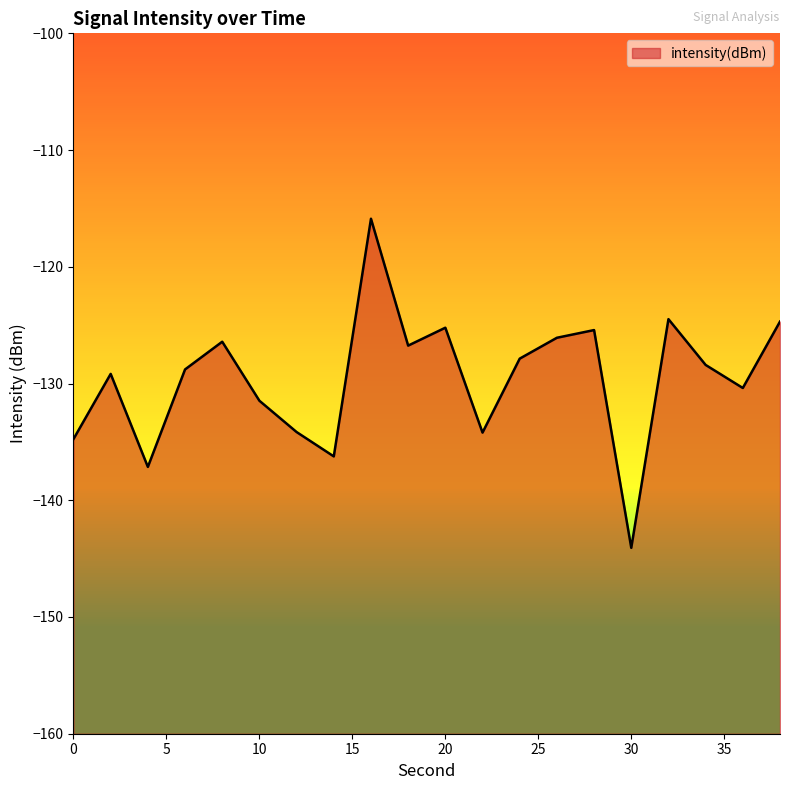

True or false: the data has more than 2 interior local peaks.

True